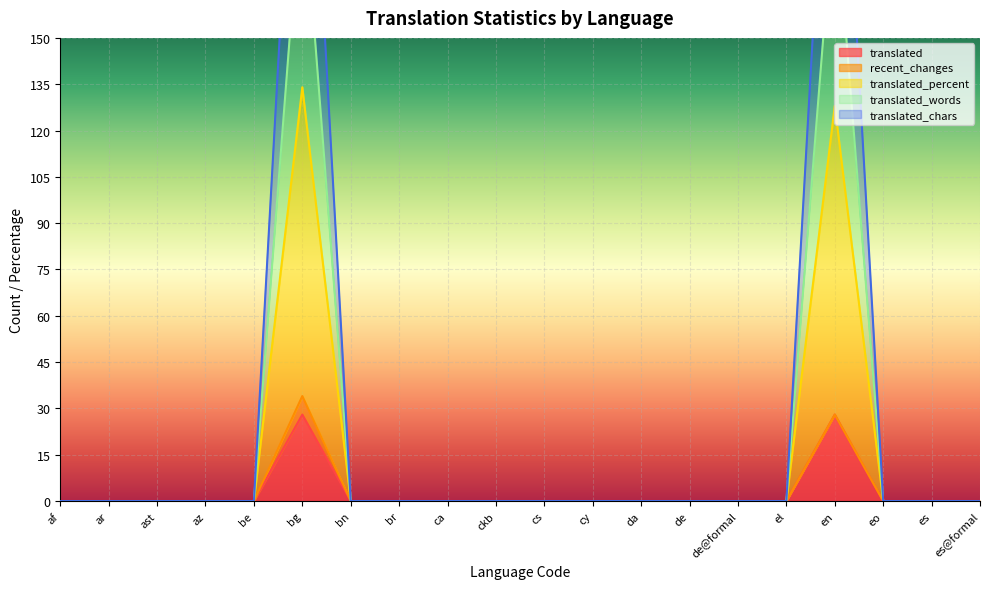

Is it true that translated equals 11 at be?

False